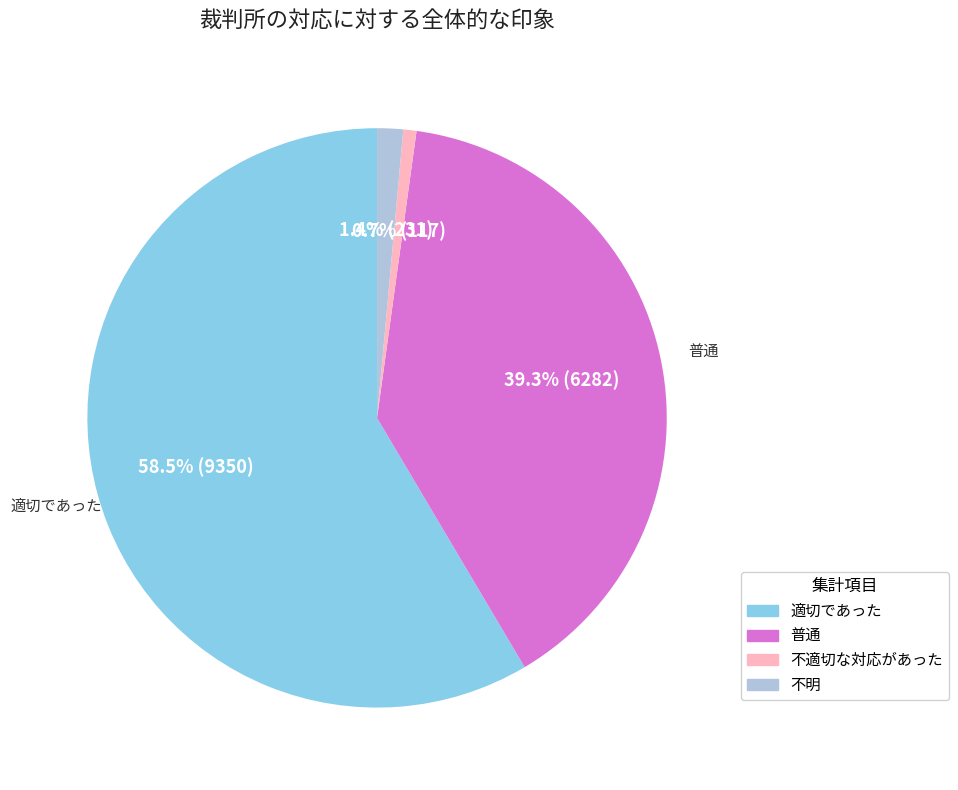

To the nearest percent, what is the difference between the 不適切な対応があった and 不明 slice percentages?

1%